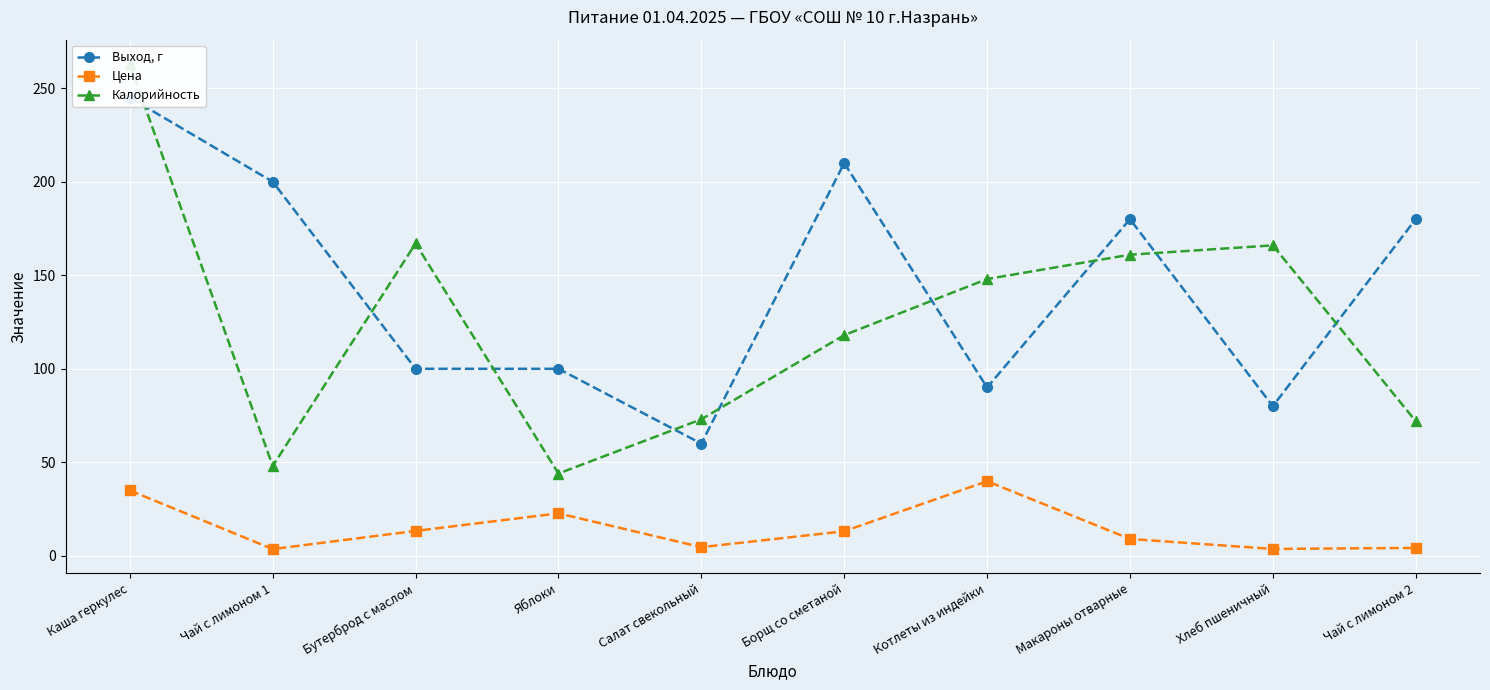

Which series has the largest total across all categories?

Выход, г